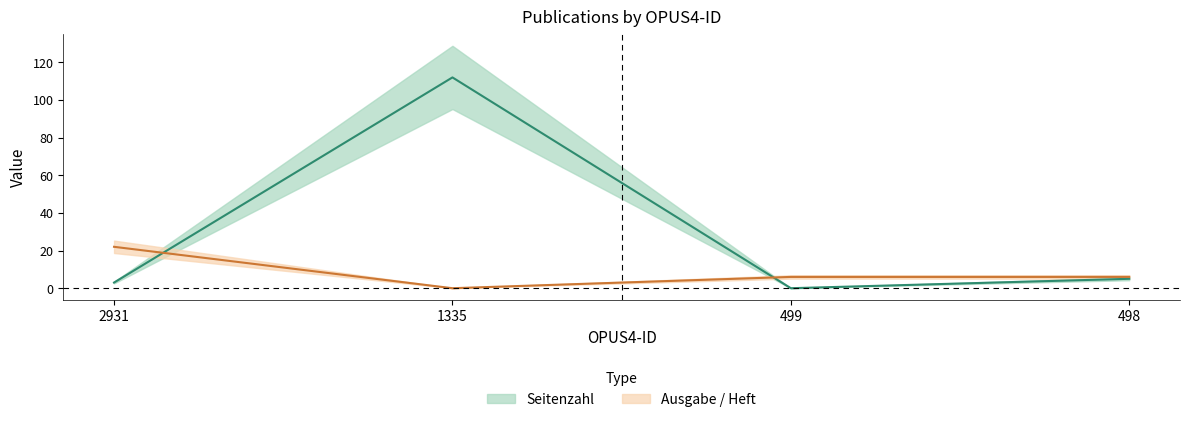

At which category is the sum across all series the highest?

1335